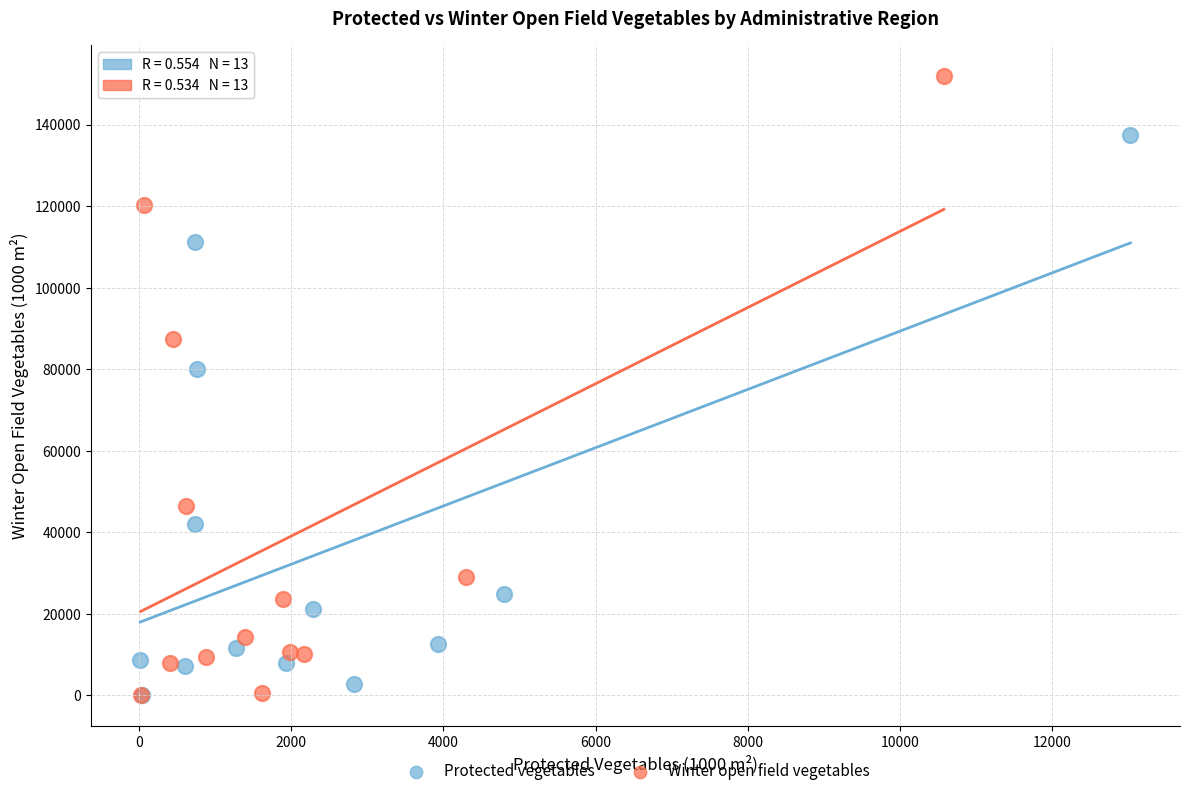

What are all the series names shown in the legend?

Protected vegetables, Winter open field vegetables